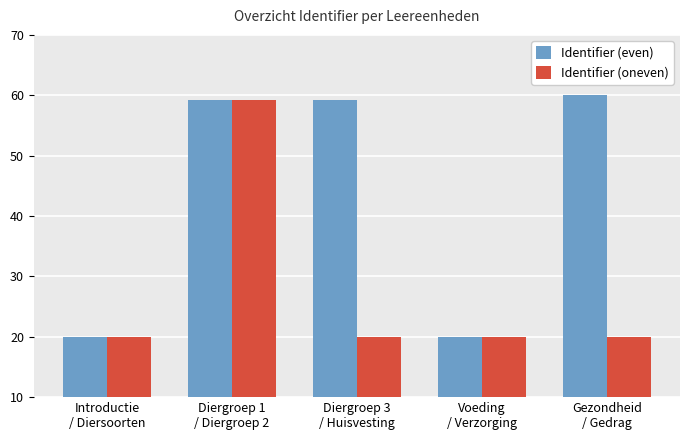

What is the total value across all series at Diergroep 1
/ Diergroep 2?

118.3